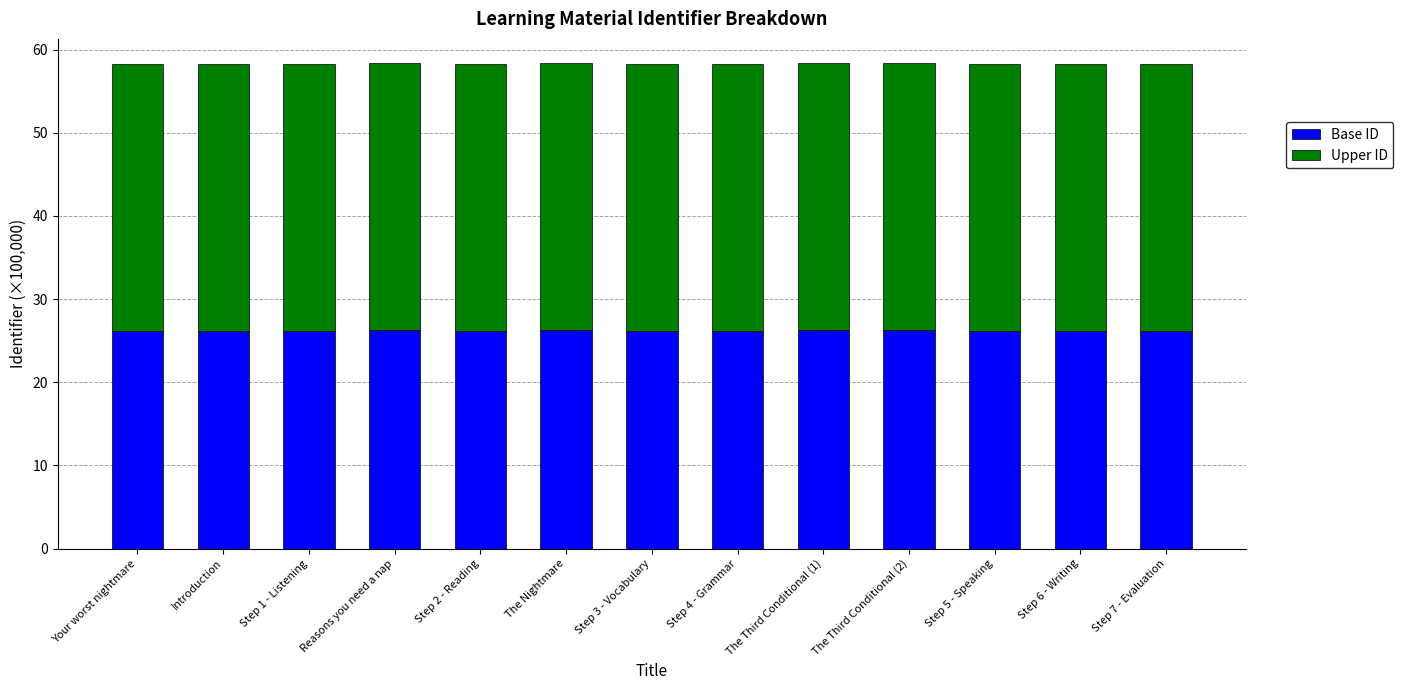

The value of Base ID at Reasons you need a nap is 26.3. True or false?

True